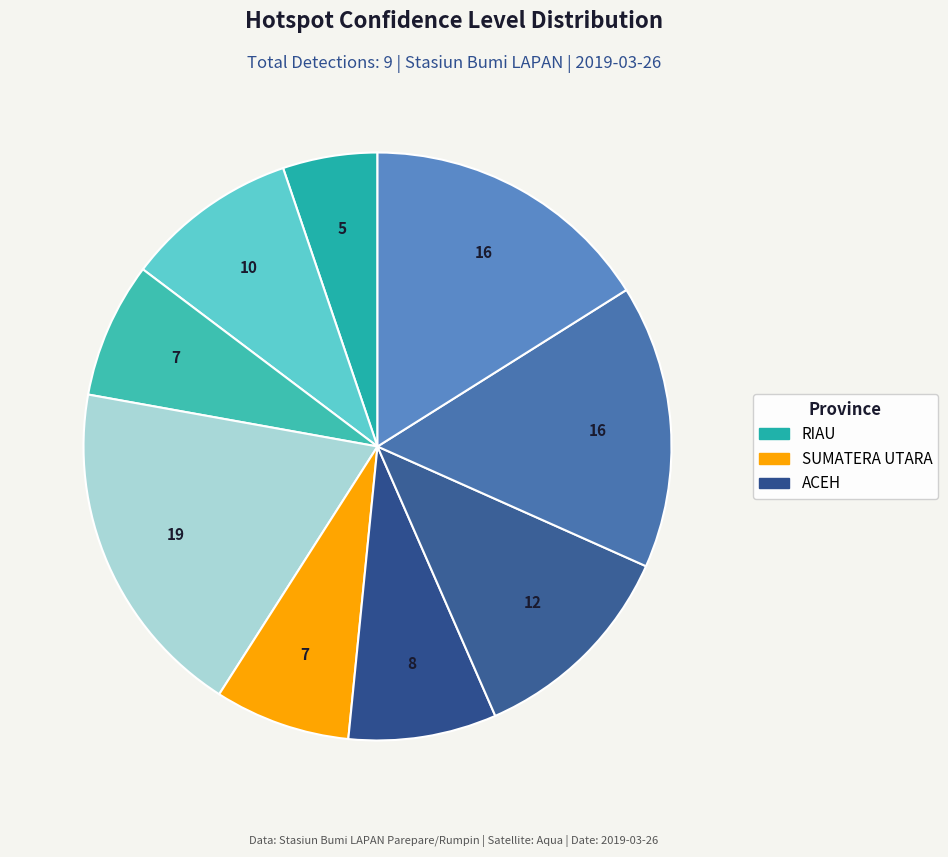

Count the number of slices in the pie.

9